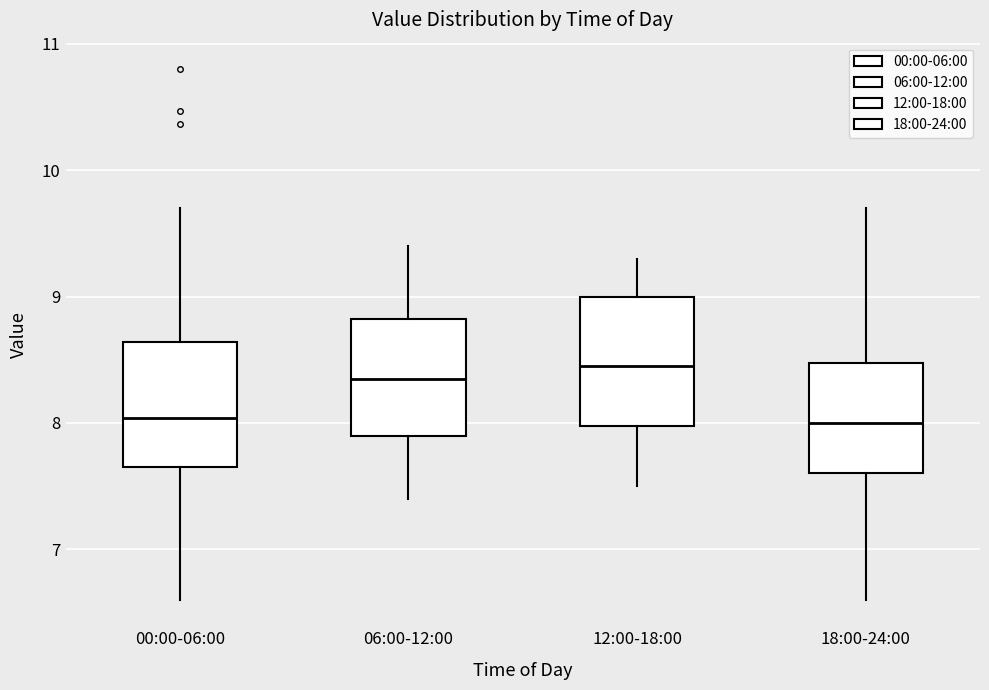

Reading left to right, read every box against the y-axis: the position of its median line, the range the box covers, and the ends of its whiskers. The values are not printed on the chart, so give them approximately, as read against the axis.

00:00-06:00: median 8.0, box 7.7 to 8.6, whiskers 6.6 to 9.7
06:00-12:00: median 8.4, box 7.9 to 8.8, whiskers 7.4 to 9.4
12:00-18:00: median 8.5, box 8.0 to 9.0, whiskers 7.5 to 9.3
18:00-24:00: median 8.0, box 7.6 to 8.5, whiskers 6.6 to 9.7